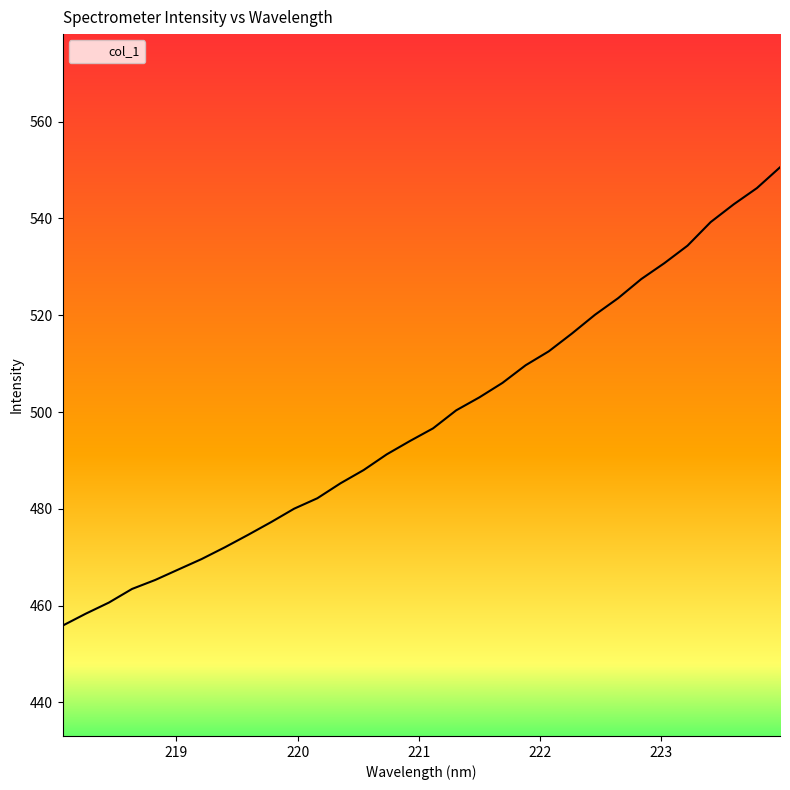

What is the maximum value shown in the chart?

550.6